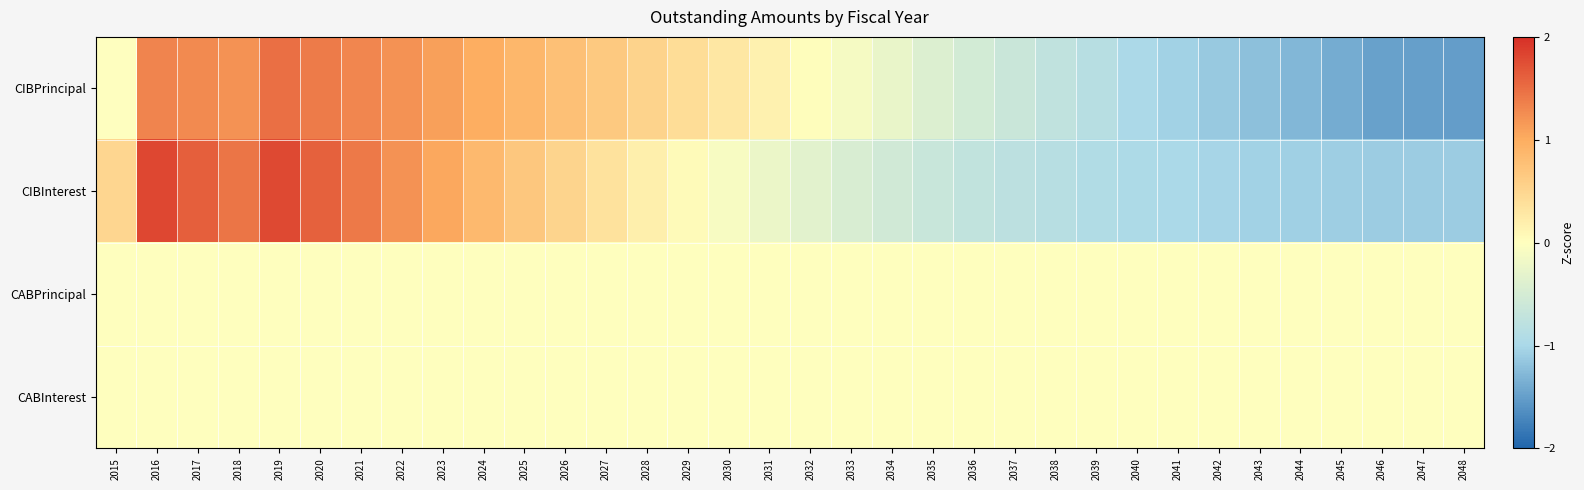

Which label corresponds to the largest value in the chart?

2016